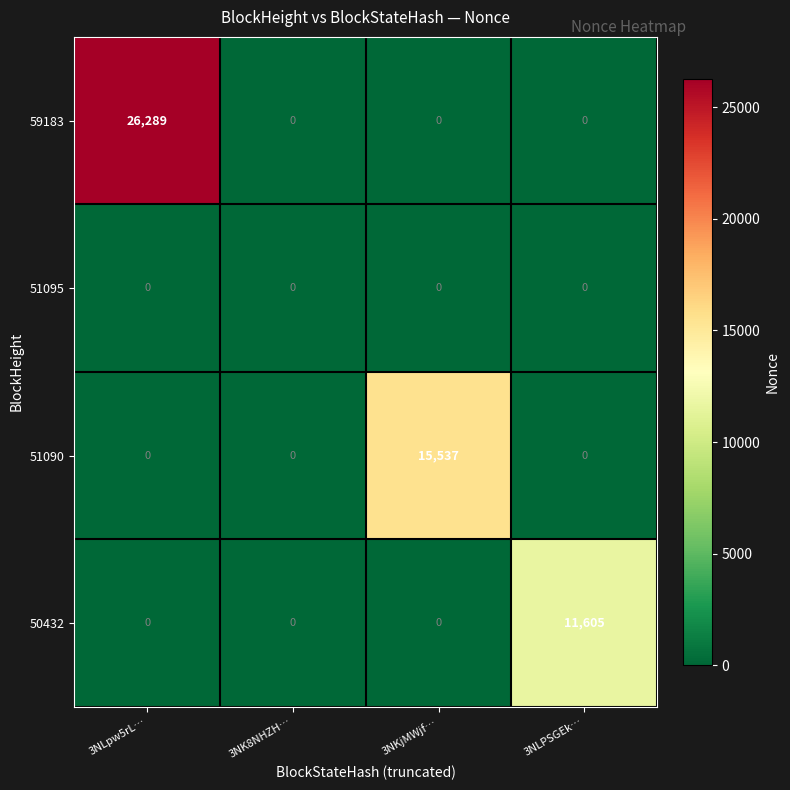

List the series in order of their peak value, lowest first.

51095, 50432, 51090, 59183